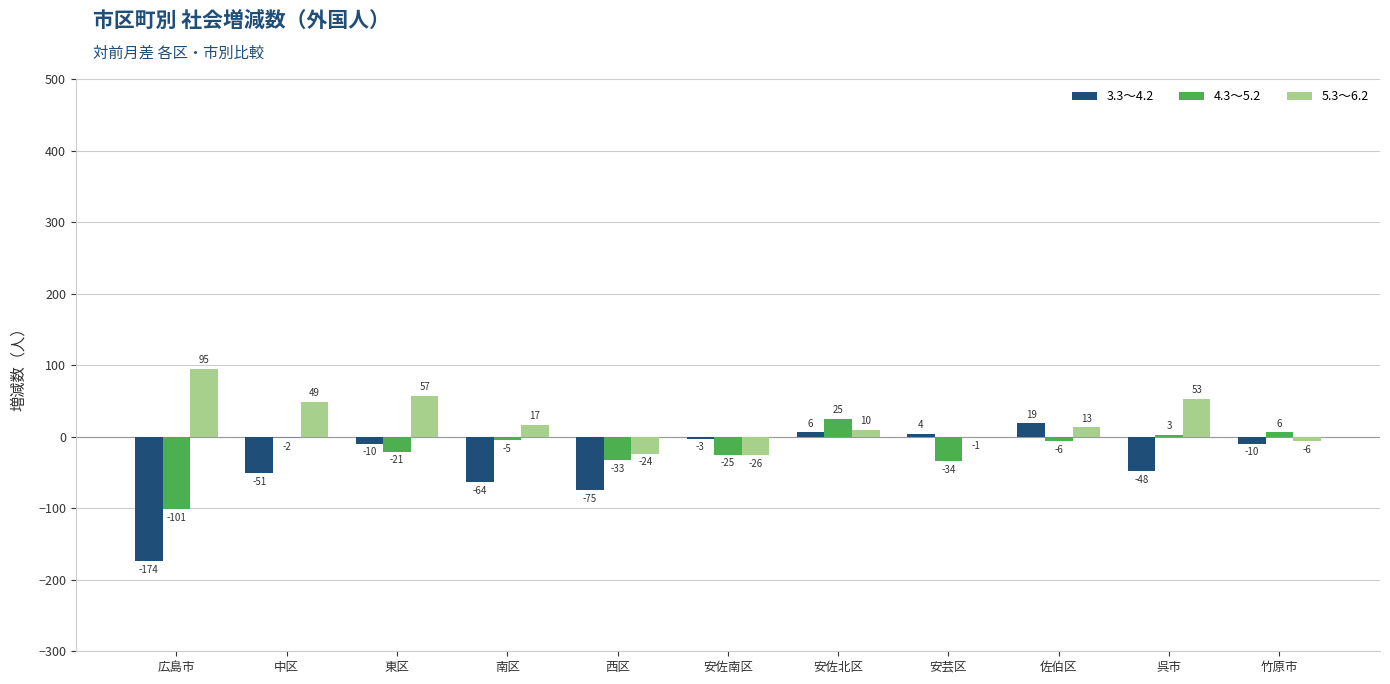

Is the value of 3.3～4.2 at 安佐南区 greater than the value of 5.3～6.2 at 安佐南区?

Yes